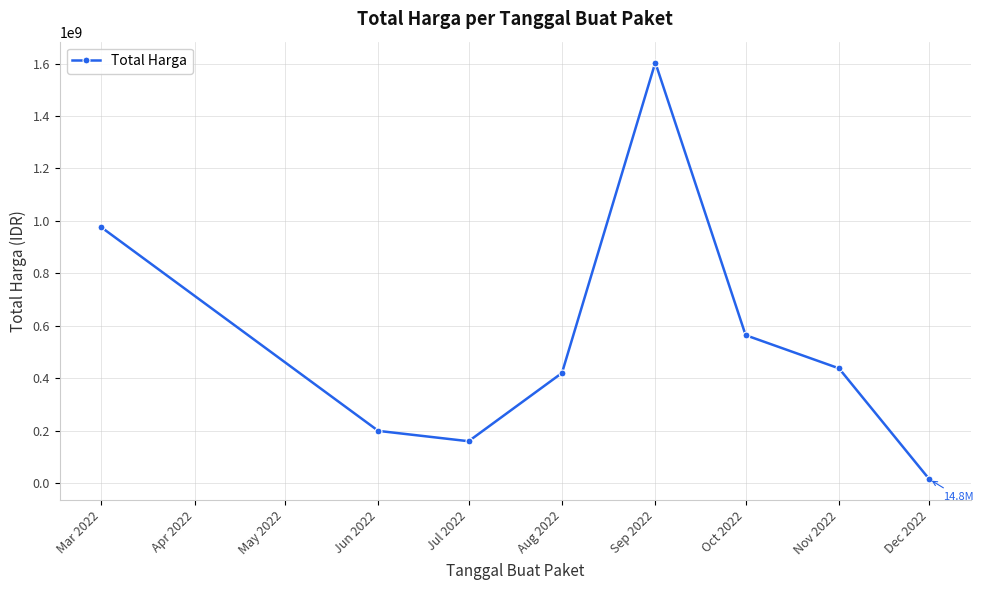

Approximately how many times larger is the value at Sep 2022 compared to Mar 2022?

1.6